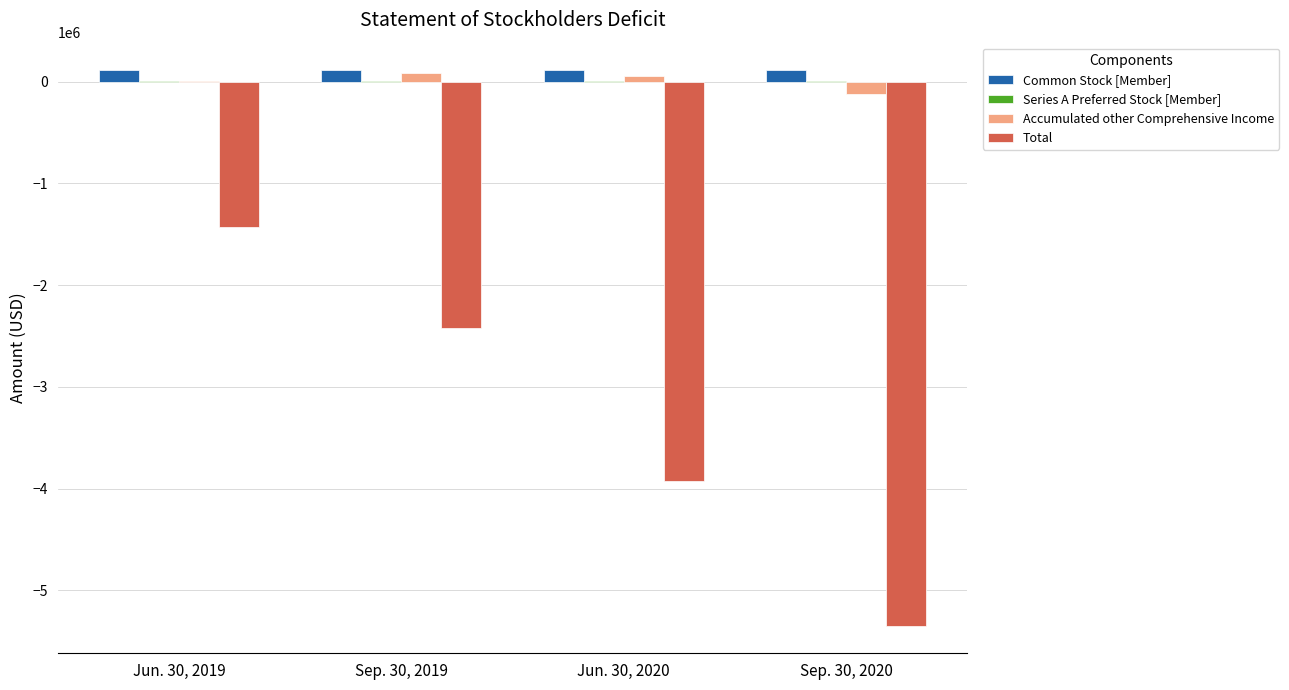

What is the sum of all Total values?

-13119899